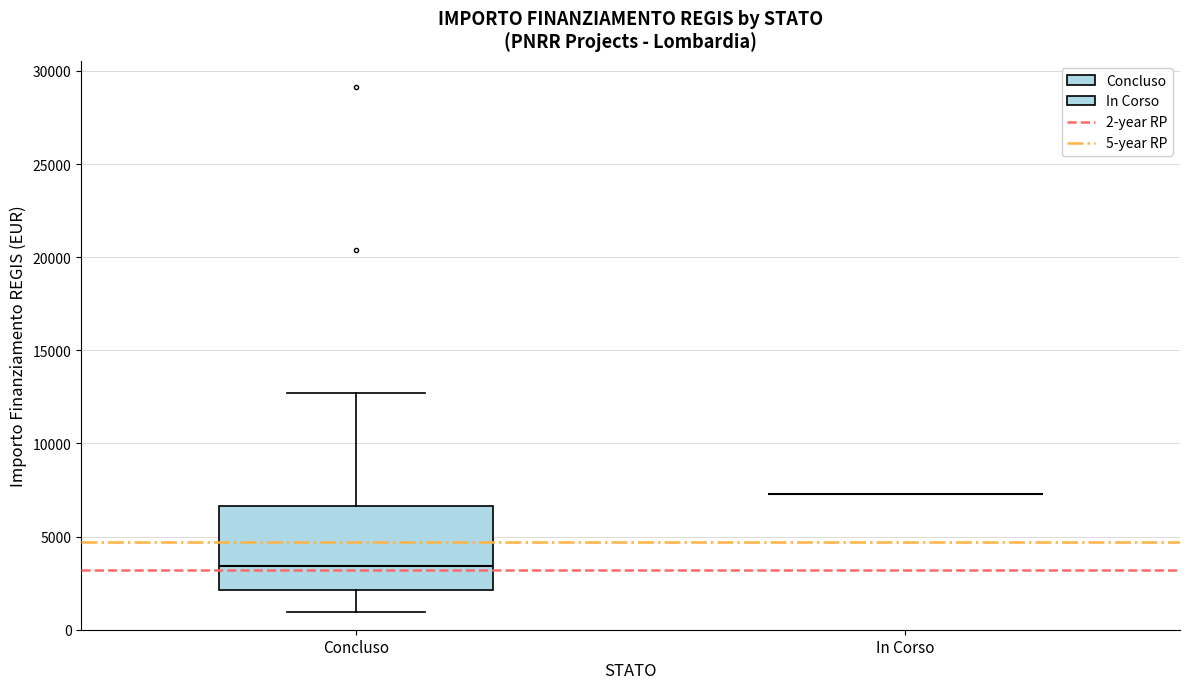

Reading left to right, transcribe this box plot: for each box, give where its median line is, the range the box spans, and where its two whiskers end, as read against the y-axis. The values are not printed on the chart, so give them approximately, as read against the axis.

Concluso: median 3500, box 2000 to 6500, whiskers 1000 to 12500
In Corso: box collapsed to a line at 7500, whiskers 7500 to 7500